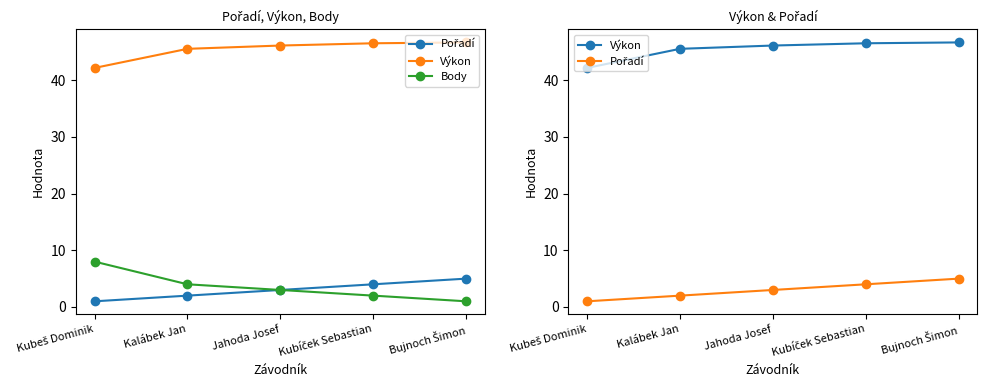

Reading left to right, list all the values displayed in this chart.

Pořadí: 1.0	2.0	3.0	4.0	5.0
Výkon: 42.1	45.5	46.1	46.5	46.6
Body: 8.0	4.0	3.0	2.0	1.0